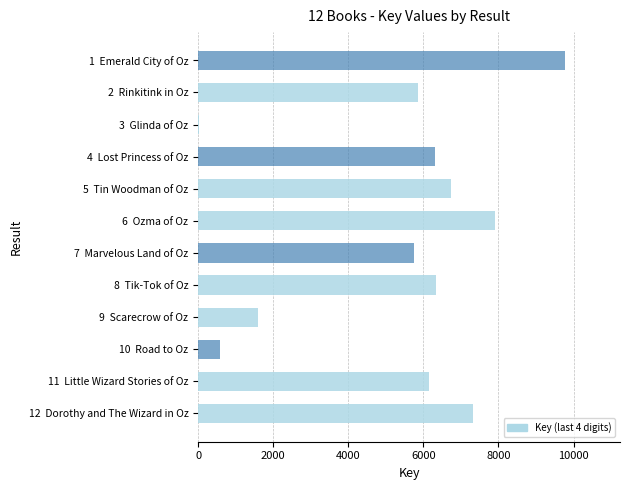

What is the maximum value shown in the chart?

9771